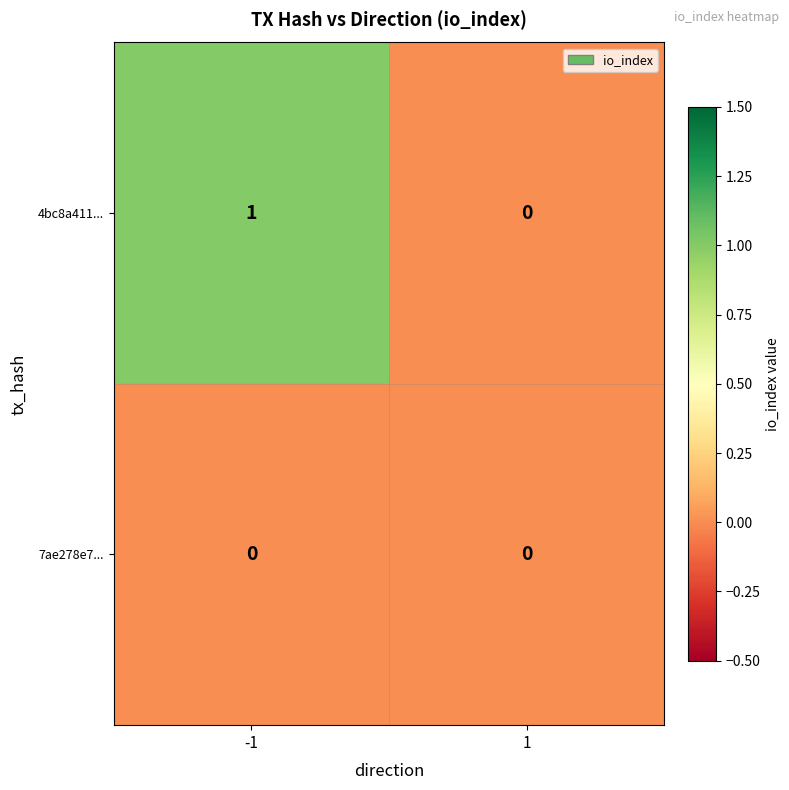

Reading left to right, list all the values displayed in this chart.

4bc8a411...: -1=1	1=0
7ae278e7...: -1=0	1=0